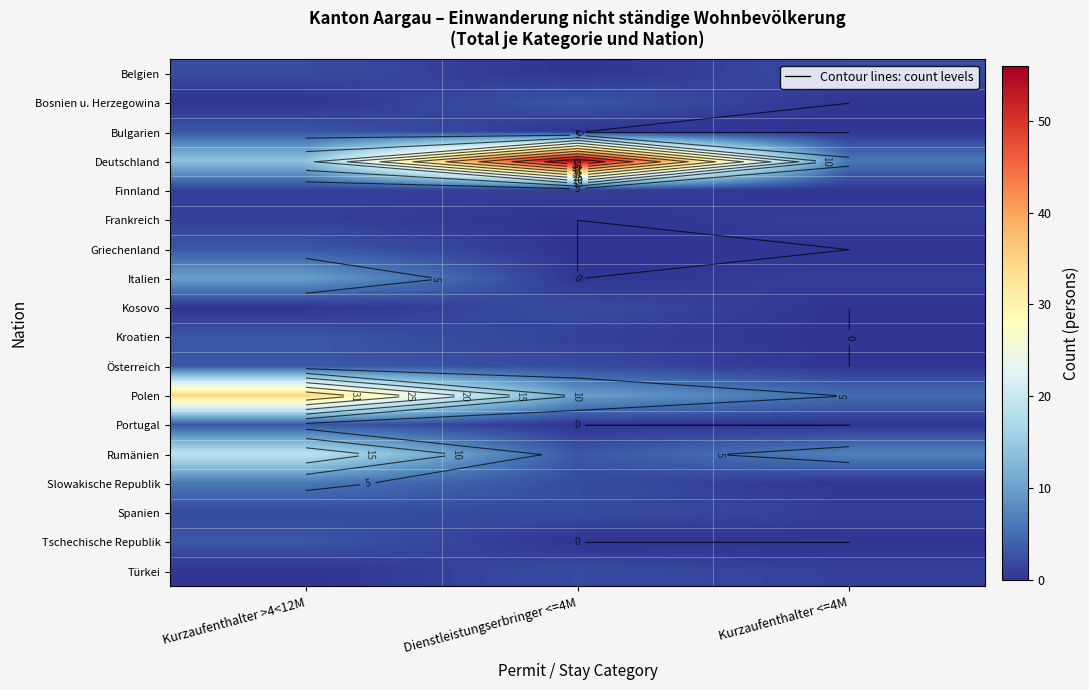

The Spanien series shows 2 at Dienstleistungserbringer <=4M. True or false?

True